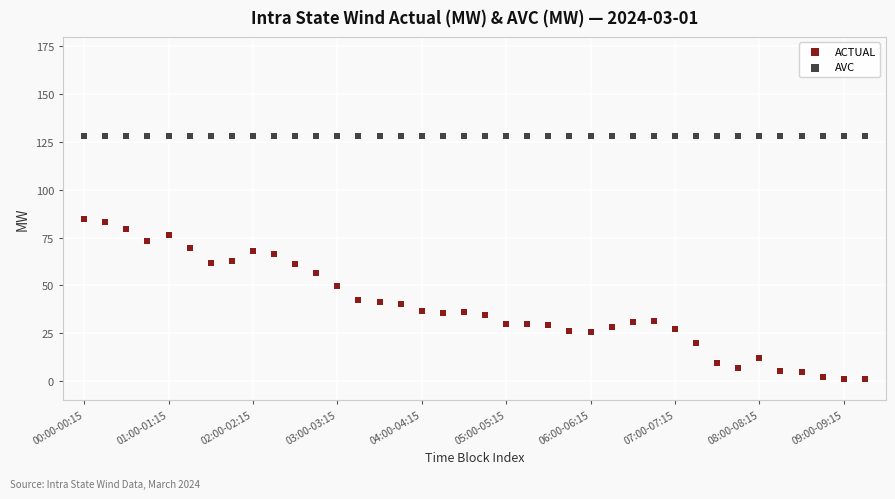

Which series reaches the maximum Y coordinate?

AVC